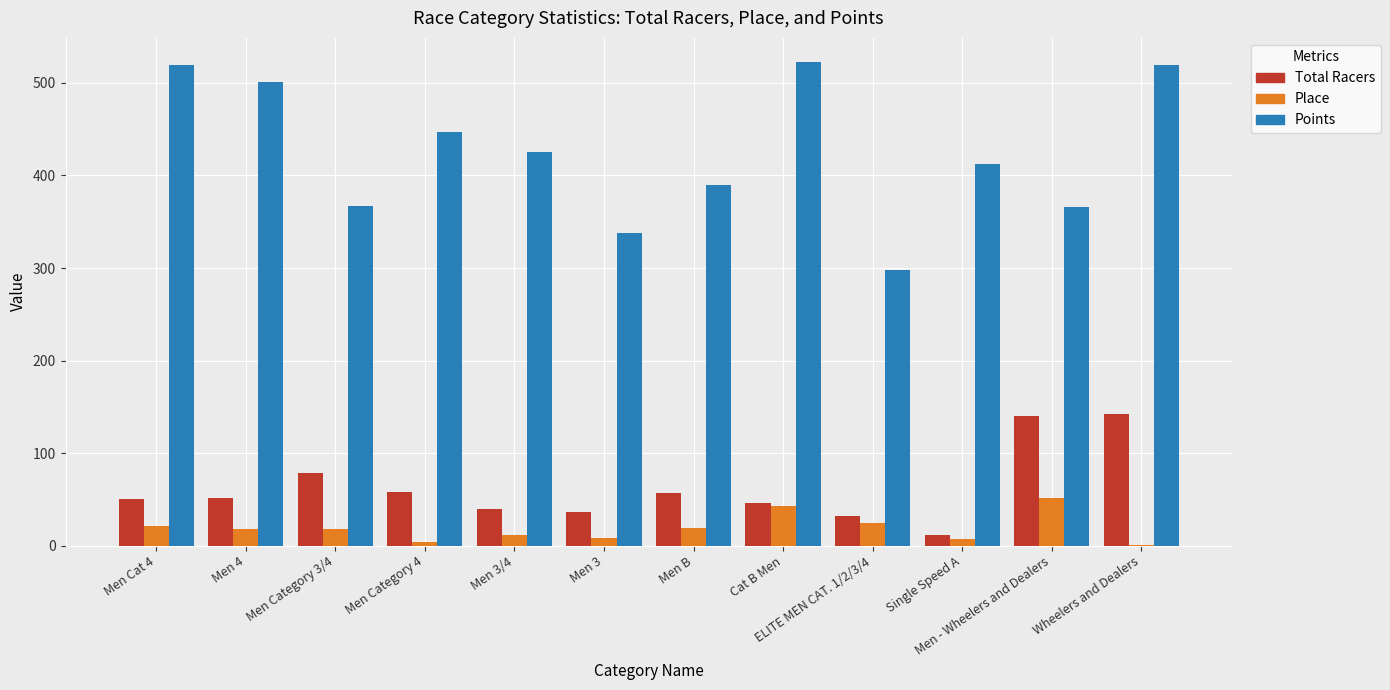

What is the maximum value shown in the chart?

522.5